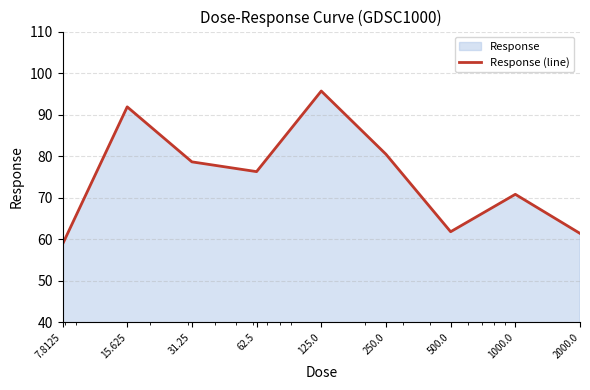

Rank the categories by value from lowest to highest.

7.8125, 2000.0, 500.0, 1000.0, 62.5, 31.25, 250.0, 15.625, 125.0